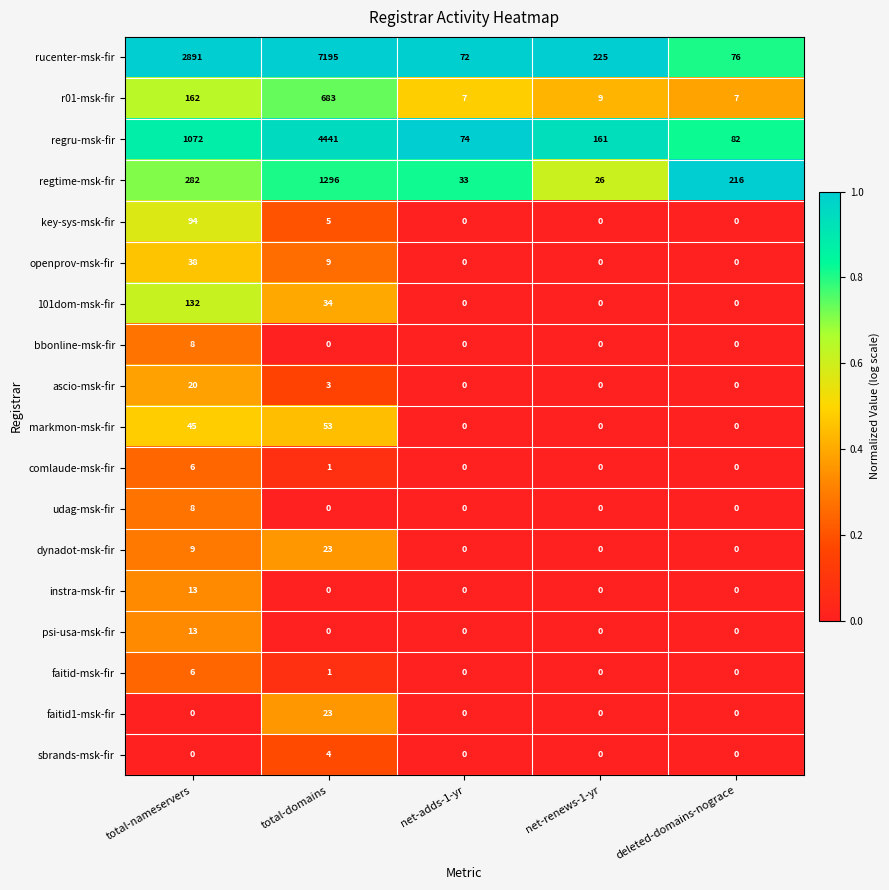

Which series has the largest total across all categories?

rucenter-msk-fir